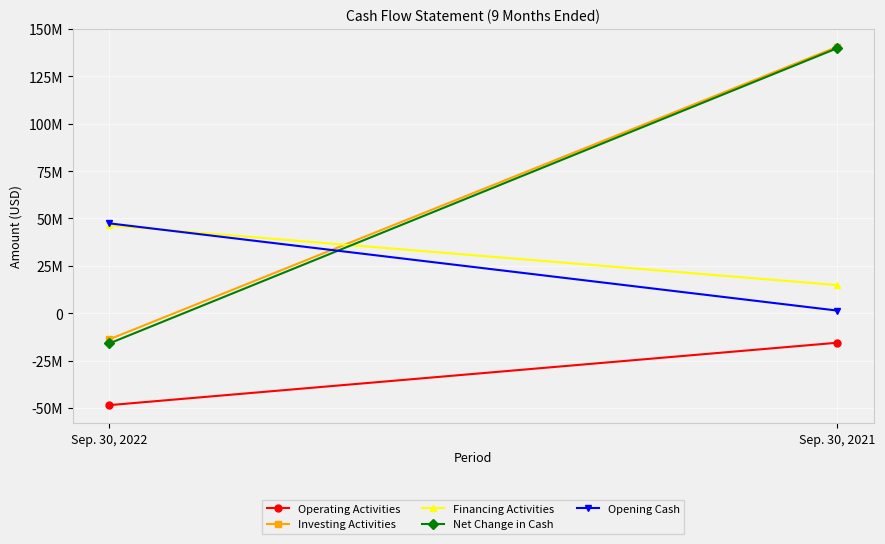

What is the sum of all Financing Activities values?

61219259